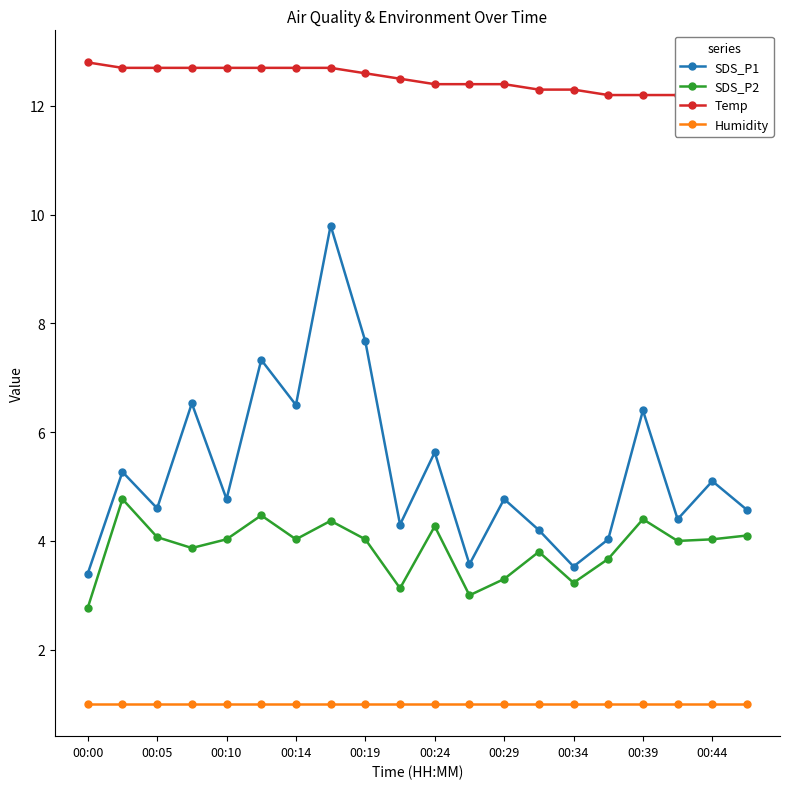

How many lines are shown in the chart?

4